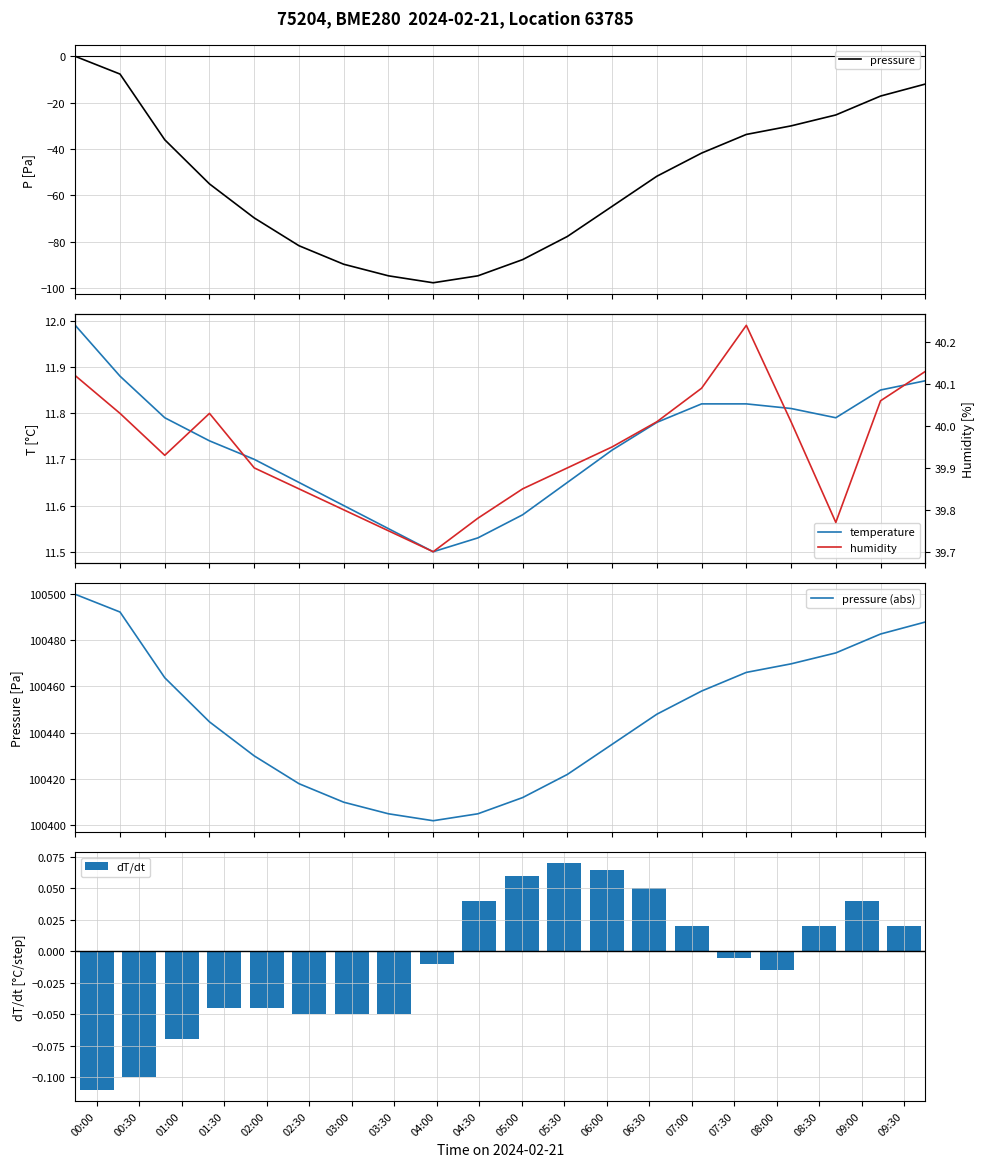

Which series has the largest total across all categories?

pressure (abs)